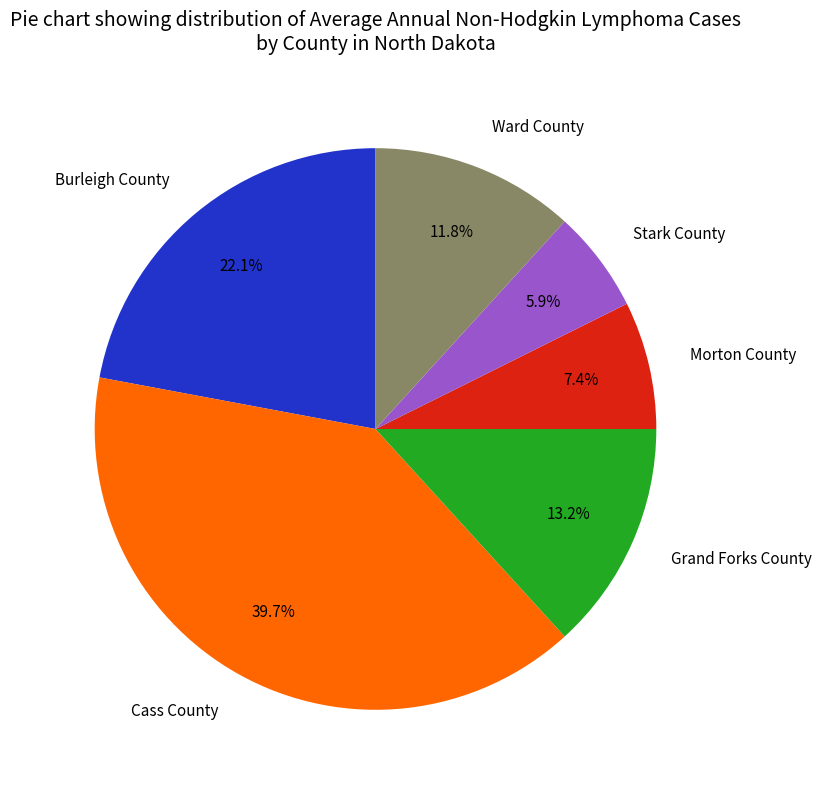

To the nearest percent, what is the average slice percentage?

17%